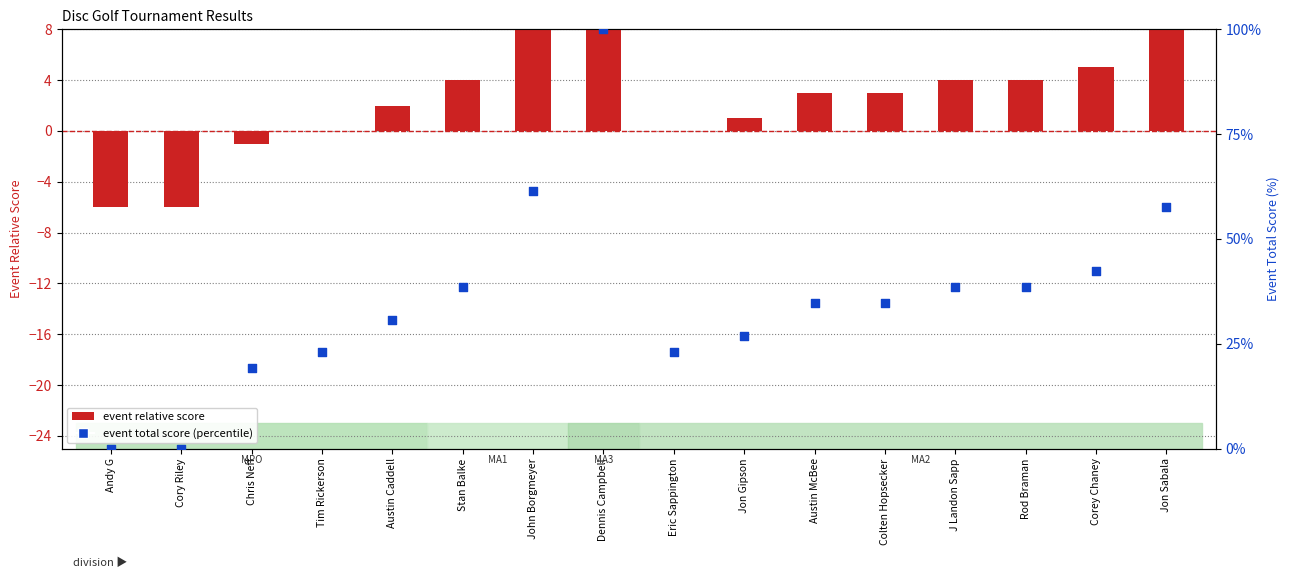

Is the value of event relative score at Austin Caddell greater than the value of event total score (percentile) at Jon Gipson?

No